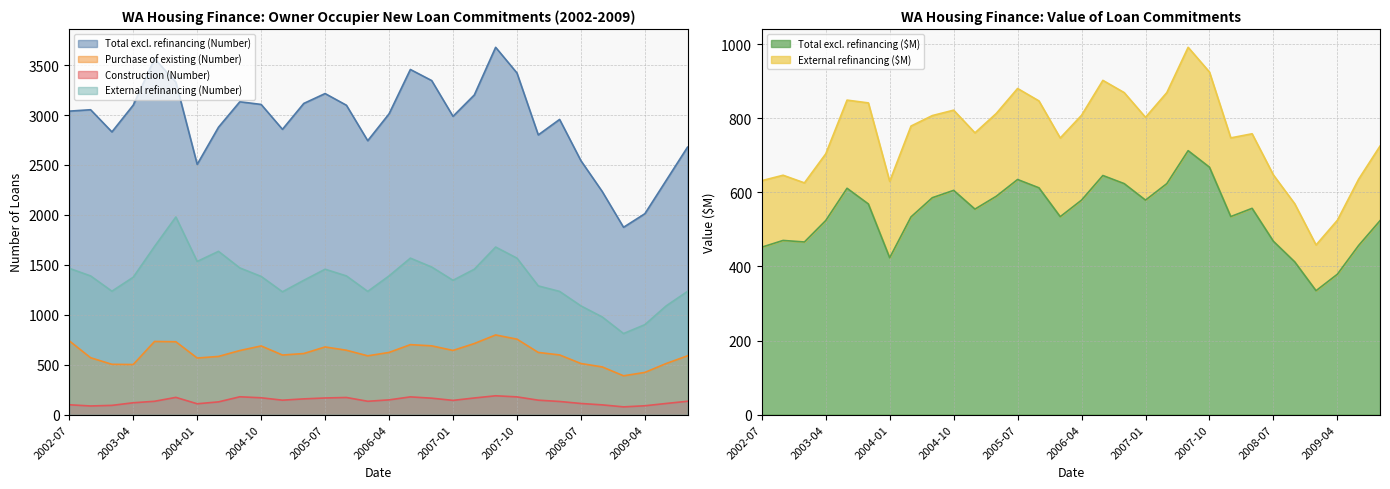

Count the number of categories in the chart.

30